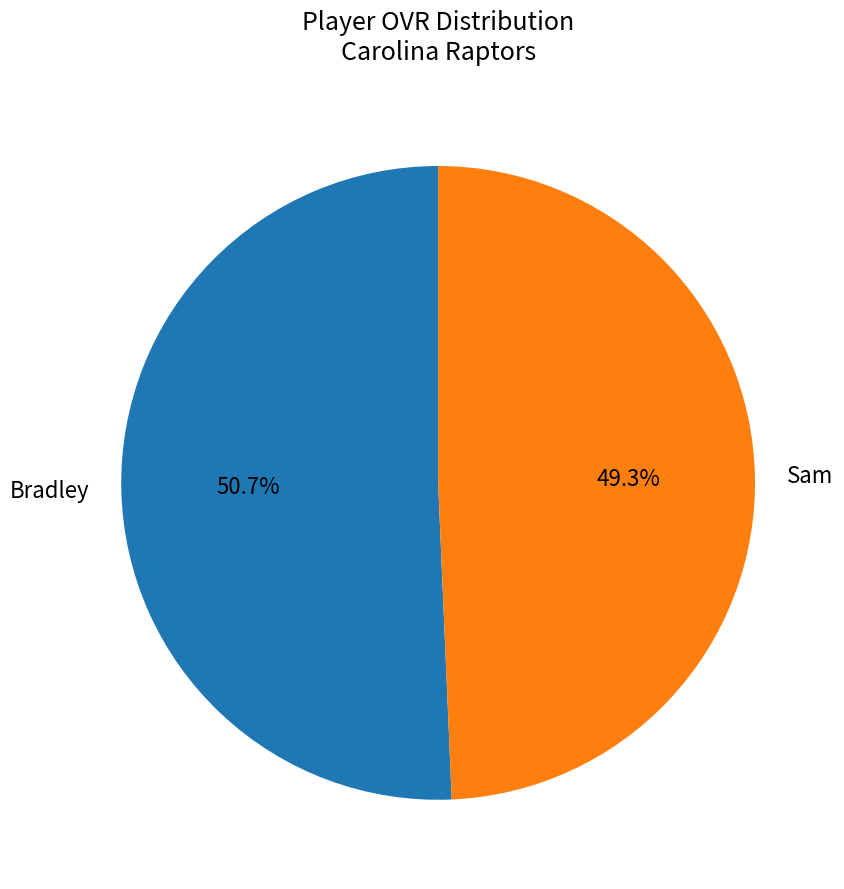

Rank the categories by value from lowest to highest.

Sam, Bradley